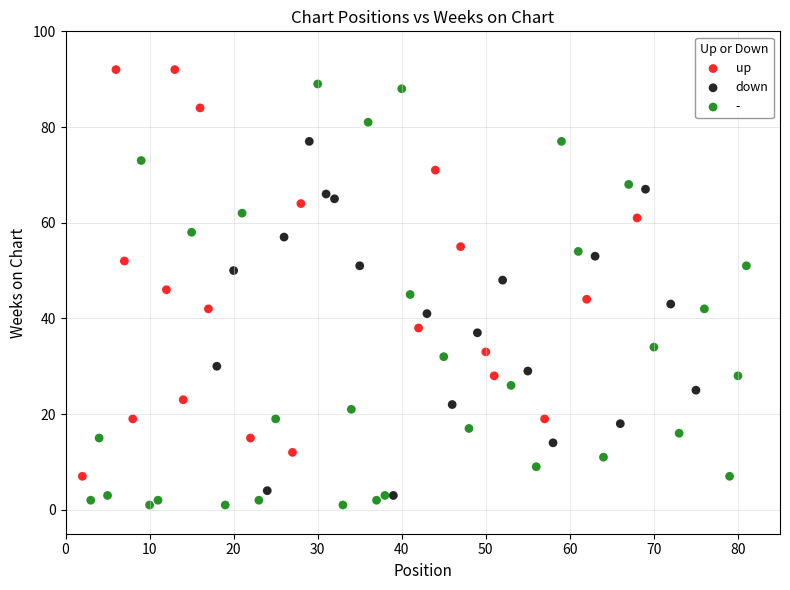

Which series contains the highest Y value?

up